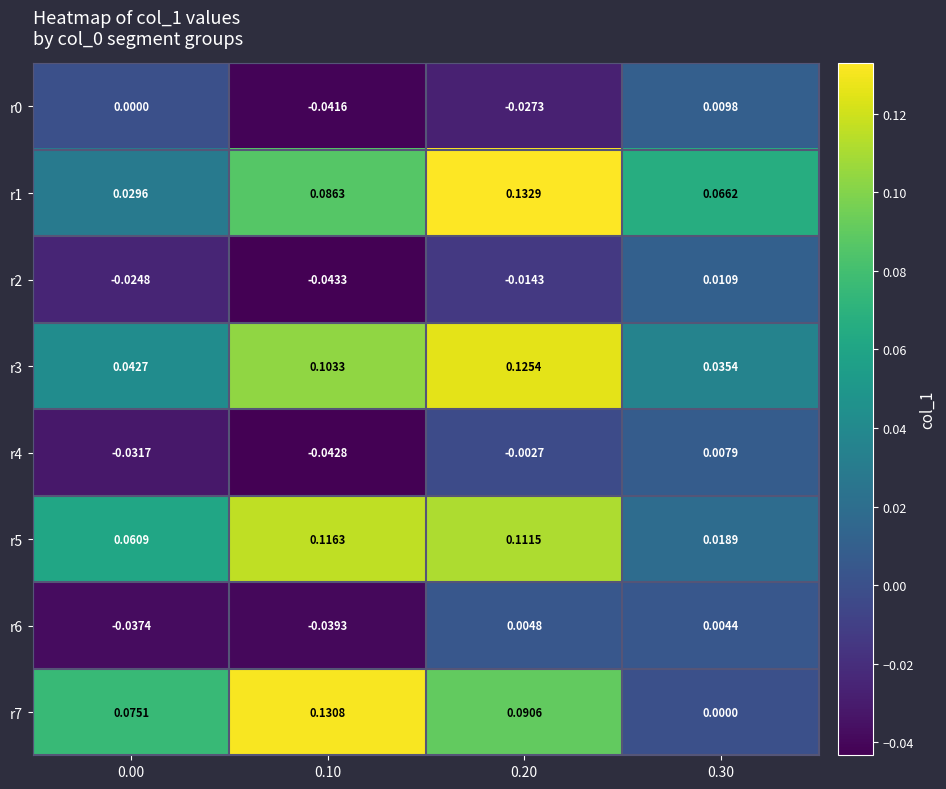

What is the total value across all series at 0.20?

0.4